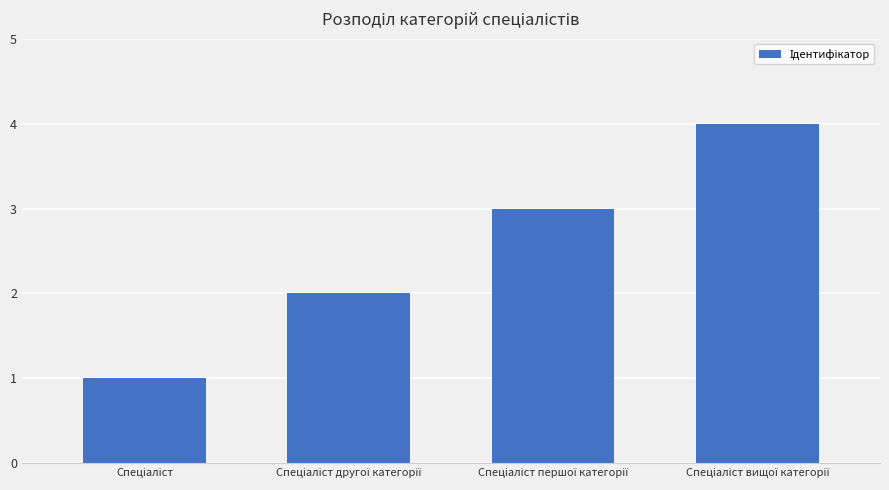

What is the maximum value shown in the chart?

4